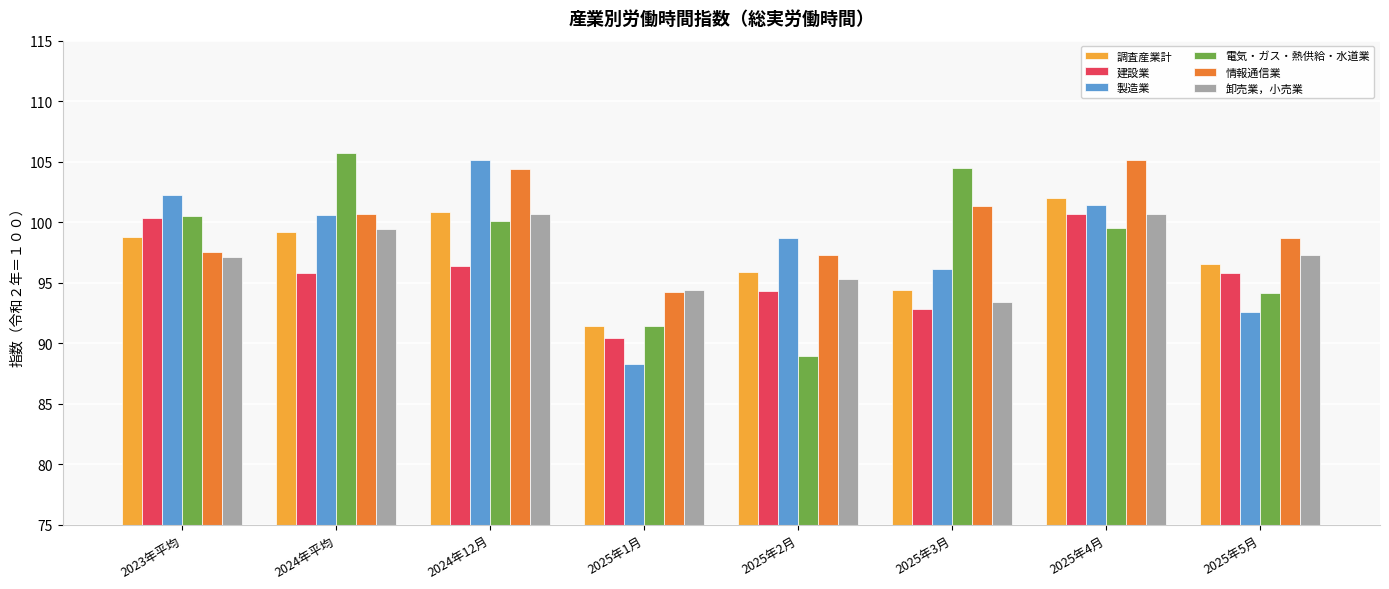

What is the sum of the 卸売業，小売業 values at 2025年3月 and 2025年5月?

190.7